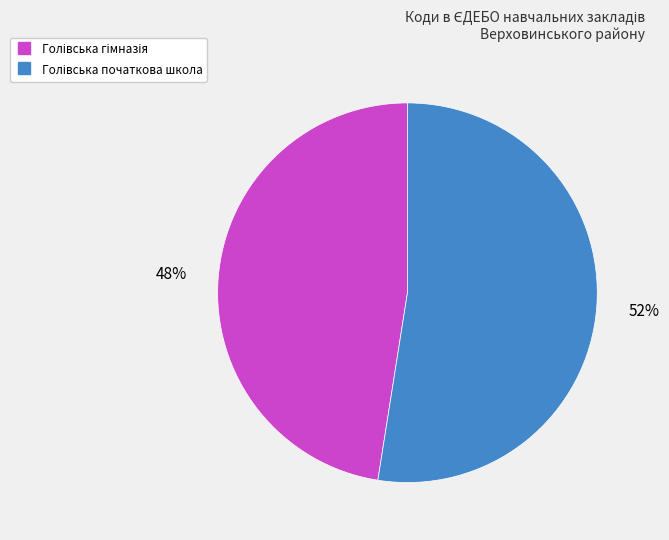

To the nearest percent, what is the average slice percentage?

50%